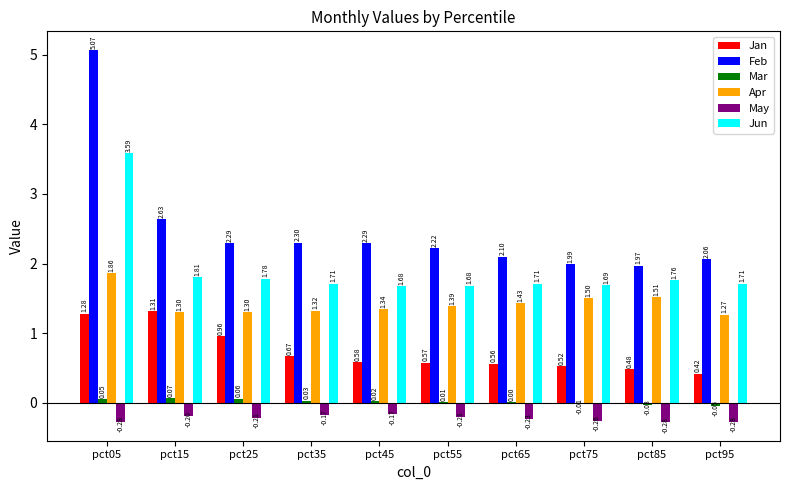

At which category is the sum across all series the highest?

pct05